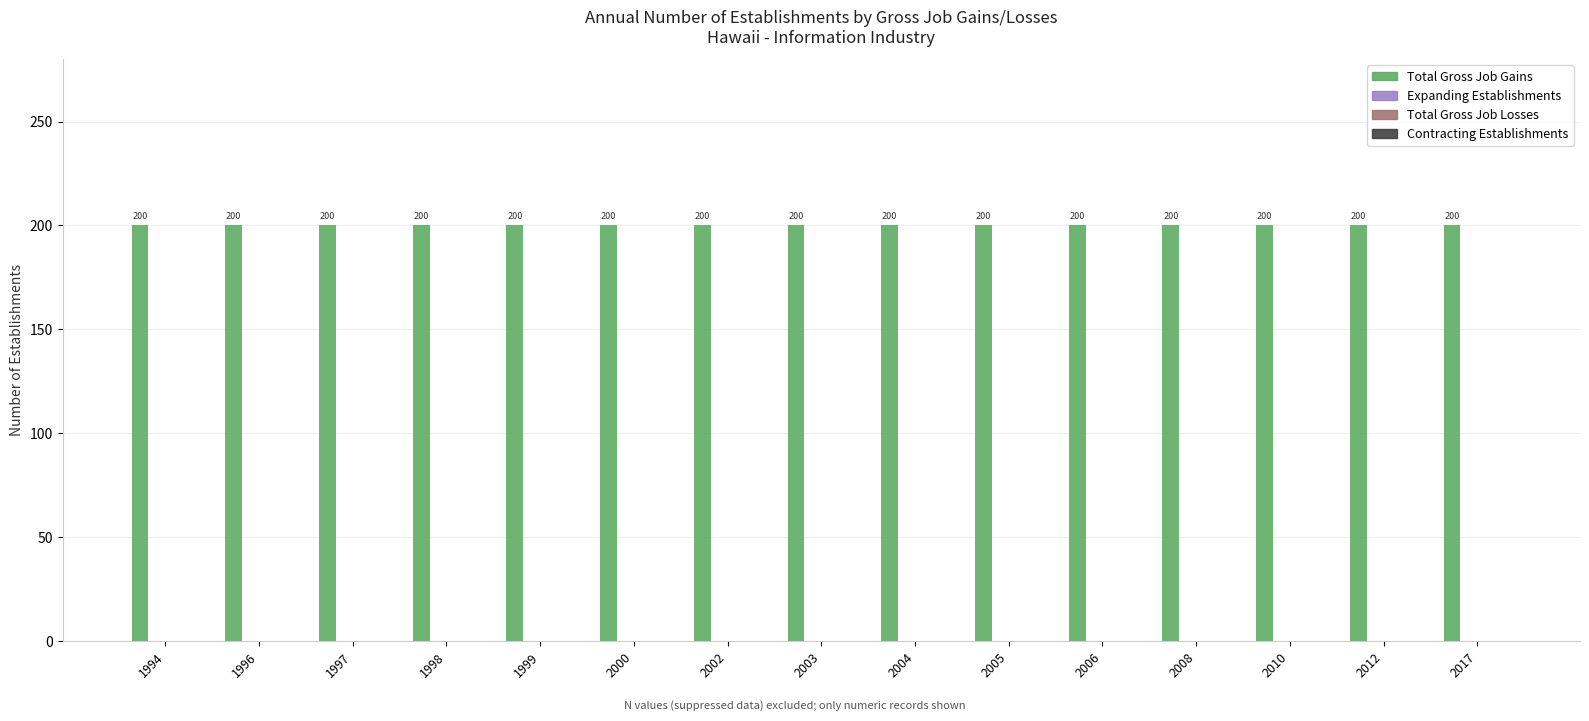

At 2010, list the series in order from smallest to largest.

Expanding Establishments, Total Gross Job Losses, Contracting Establishments, Total Gross Job Gains